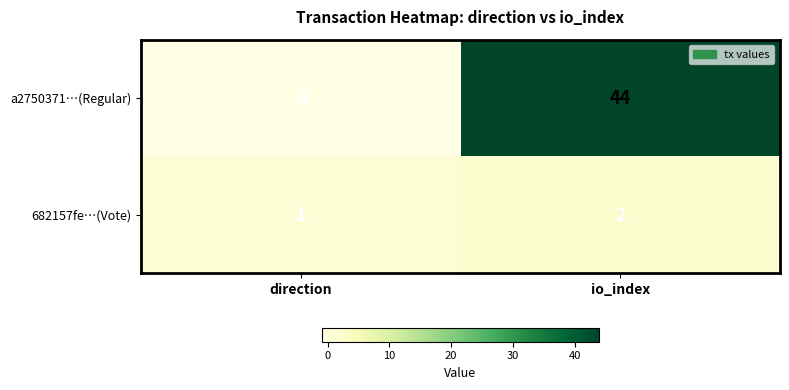

Which series has the largest total across all categories?

a2750371…(Regular)